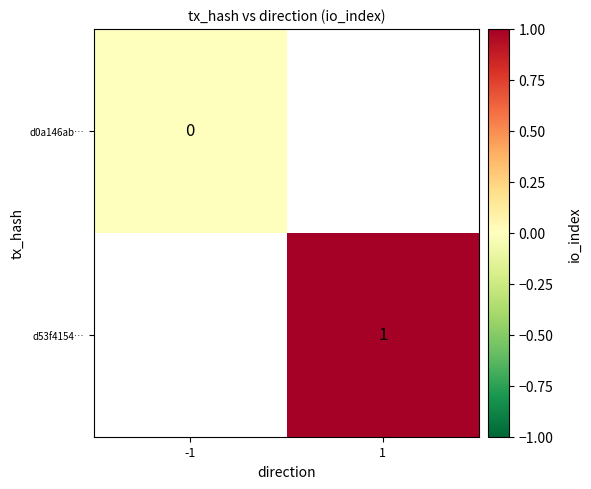

List the series in order of their overall mean, highest first.

d0a146ab…, d53f4154…